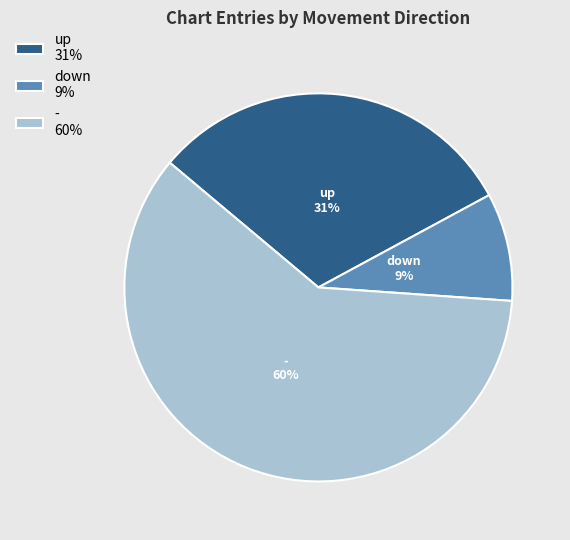

Combined, do down and up account for over 50%?

No